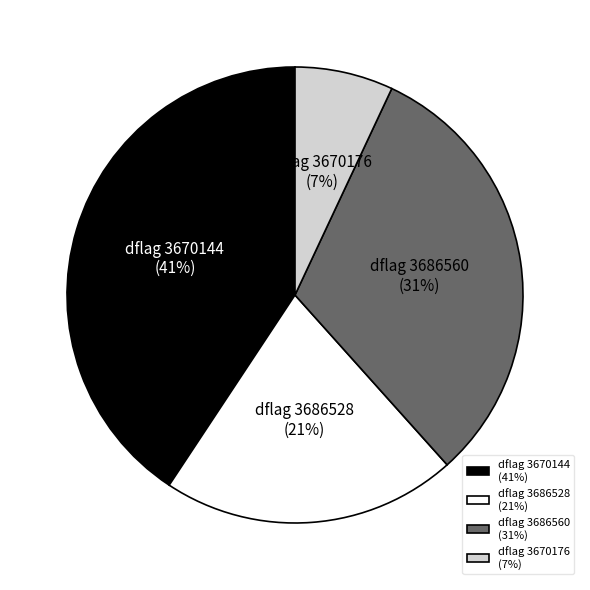

Which category has the biggest portion of the pie?

dflag 3670144 (41%)